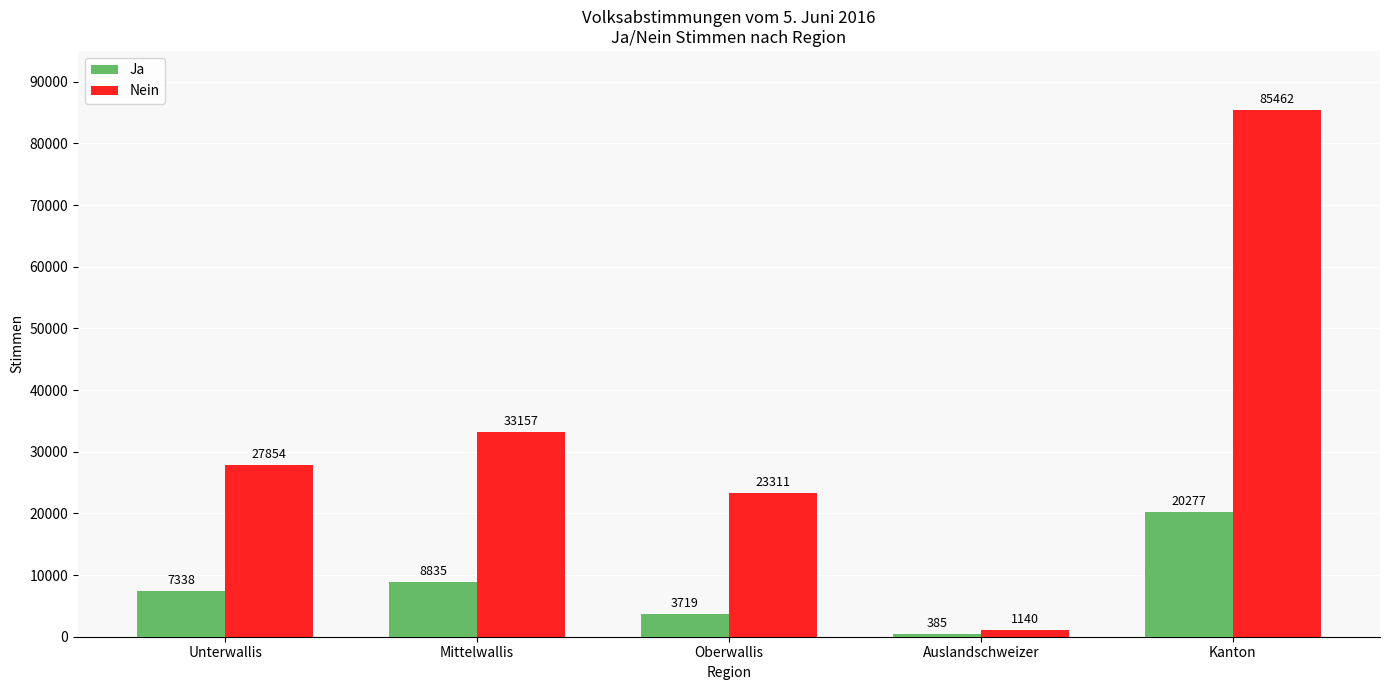

How many bars are there in each group?

2